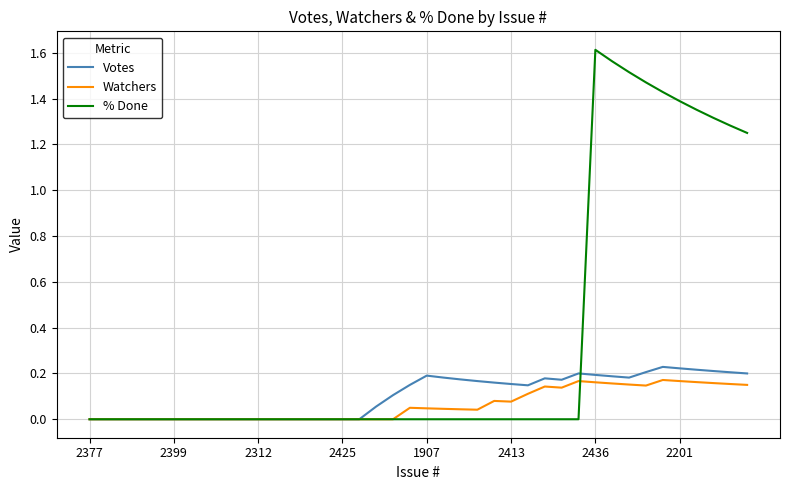

Which series has the largest total across all categories?

% Done